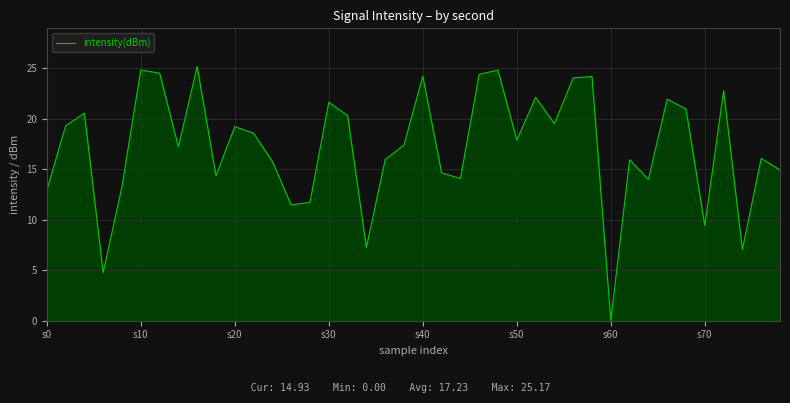

What is the difference between the second highest and minimum values?

24.8